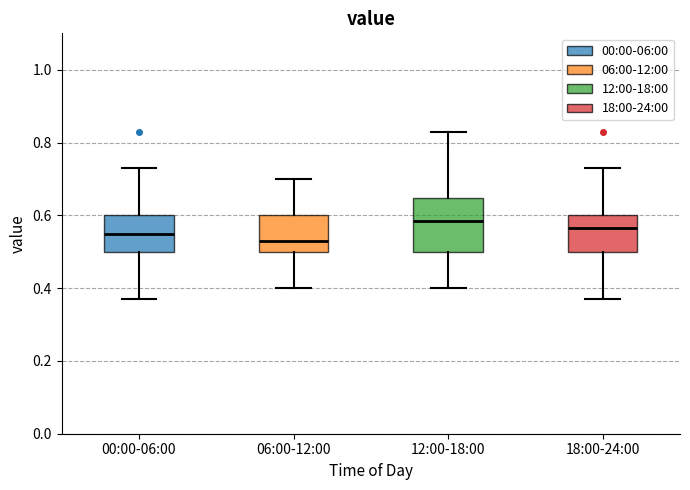

Reading left to right, transcribe this box plot: for each box, give where its median line is, the range the box spans, and where its two whiskers end, as read against the y-axis. The values are not printed on the chart, so give them approximately, as read against the axis.

00:00-06:00: median 0.56, box 0.50 to 0.60, whiskers 0.38 to 0.74
06:00-12:00: median 0.54, box 0.50 to 0.60, whiskers 0.40 to 0.70
12:00-18:00: median 0.58, box 0.50 to 0.64, whiskers 0.40 to 0.84
18:00-24:00: median 0.56, box 0.50 to 0.60, whiskers 0.38 to 0.74